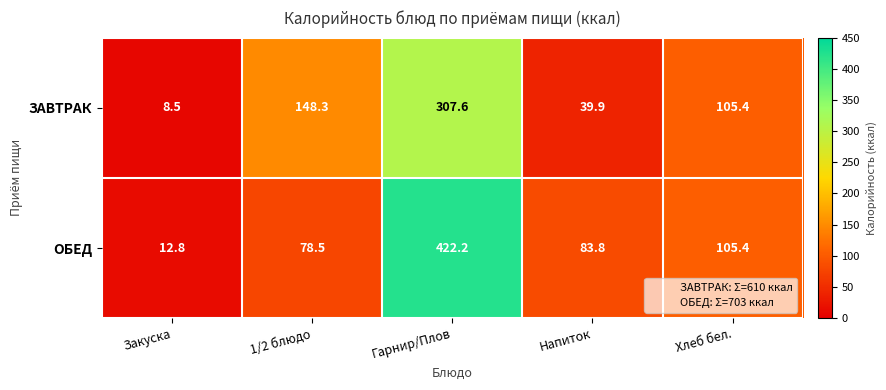

What is the approximate value of ЗАВТРАК at Гарнир/Плов?

307.6